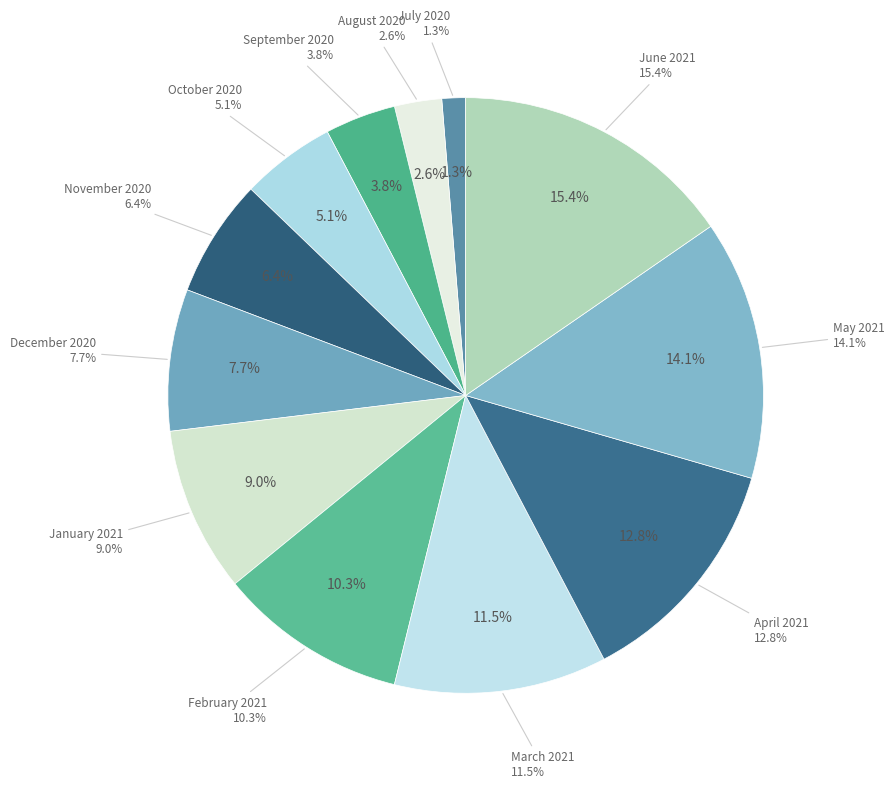

To the nearest percent, what is the difference between the largest and smallest slice percentages?

14%